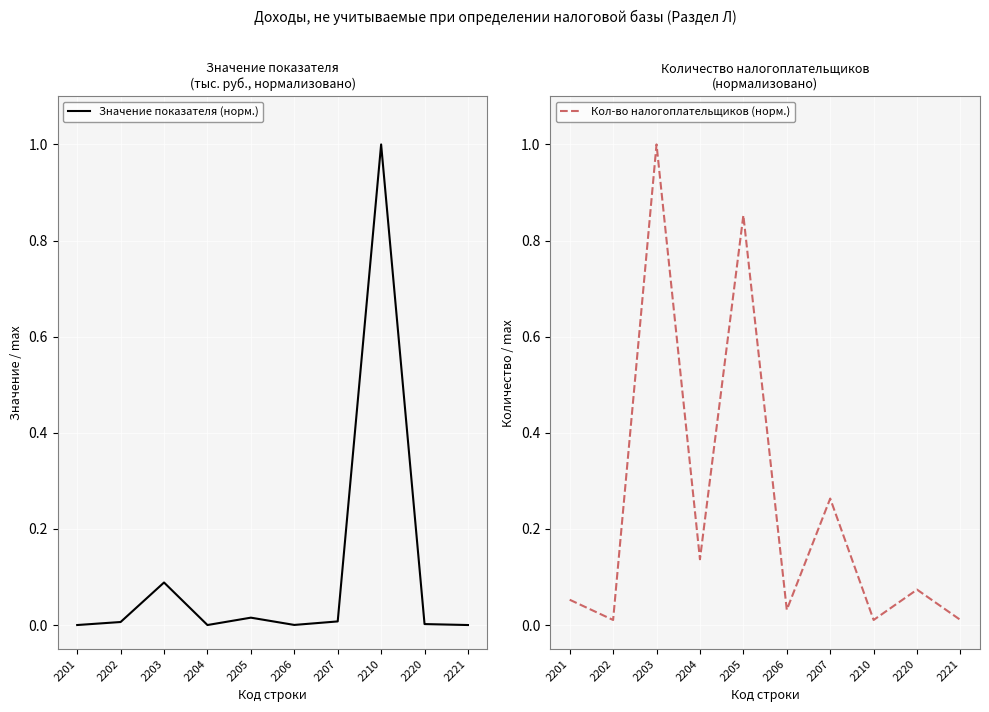

What is the difference between the maximum and second lowest values in the Кол-во налогоплательщиков (норм.) series?

1.0